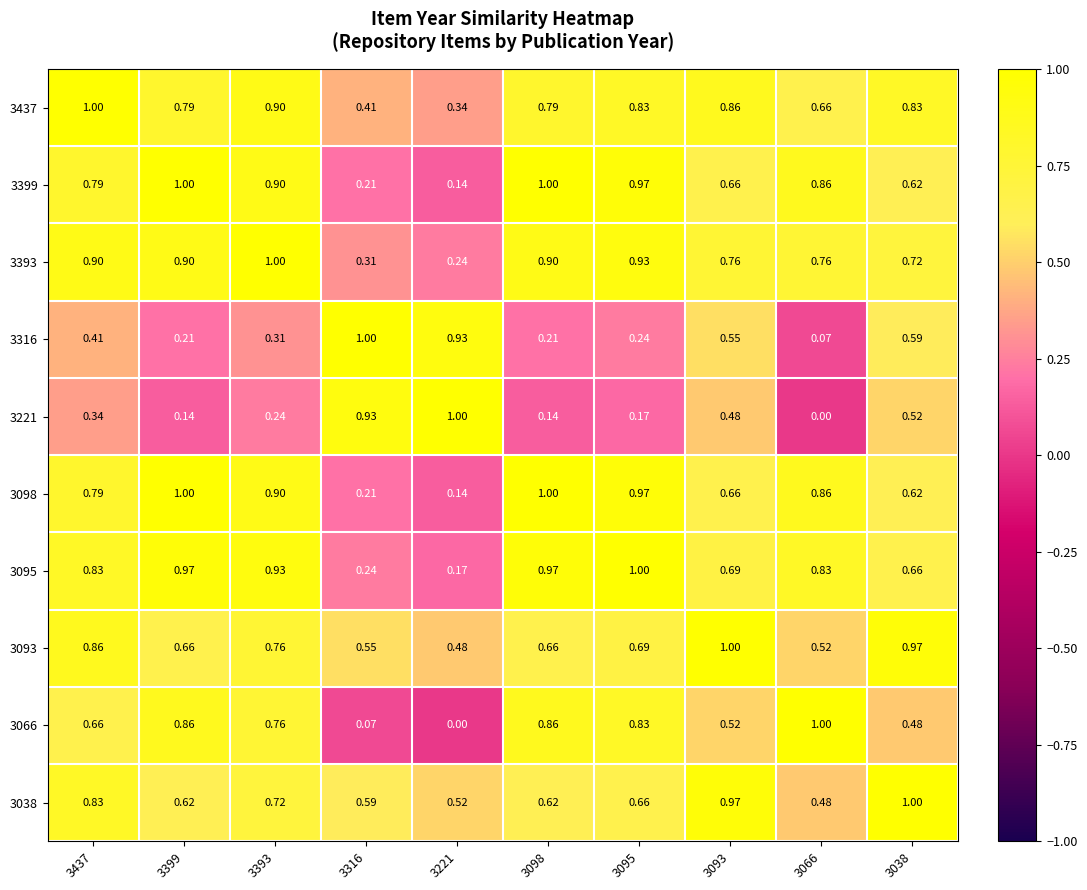

List the series in order of their peak value, highest first.

3437, 3399, 3393, 3316, 3221, 3098, 3095, 3093, 3066, 3038